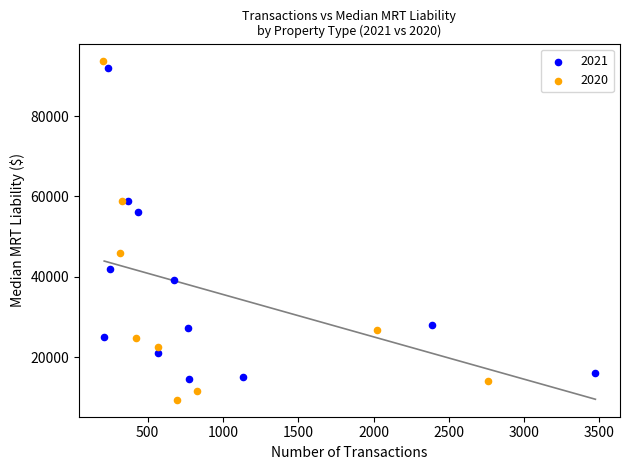

Which series contains the lowest Y value?

2020